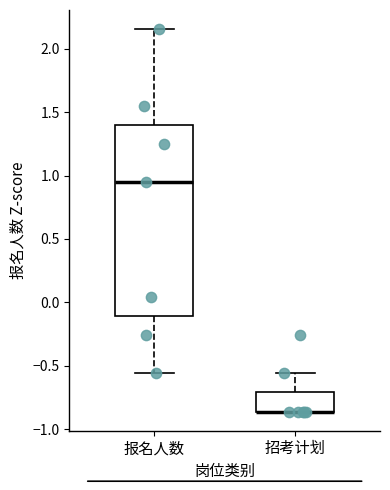

Reading left to right, transcribe this box plot: for each box, give where its median line is, the range the box spans, and where its two whiskers end, as read against the y-axis. The values are not printed on the chart, so give them approximately, as read against the axis.

报名人数: median 0.95, box -0.10 to 1.40, whiskers -0.55 to 2.15
招考计划: median -0.85 (drawn on the box's lower edge), box -0.85 to -0.70, whiskers -0.85 to -0.55